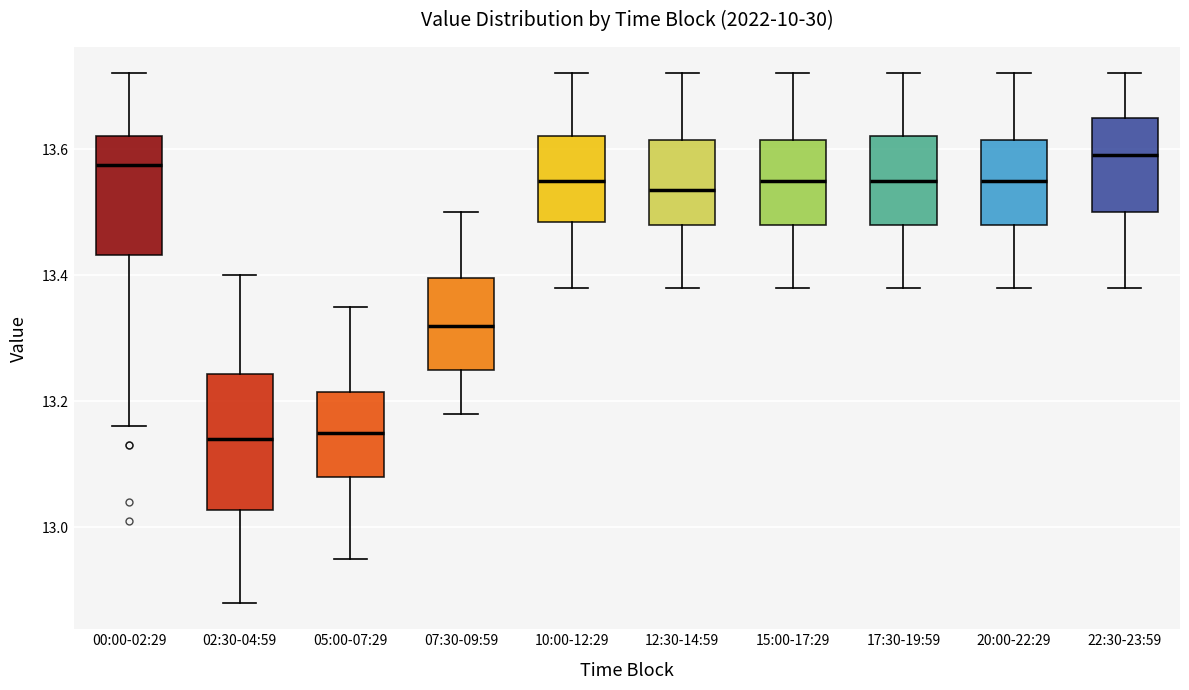

Reading left to right, transcribe this box plot: for each box, give where its median line is, the range the box spans, and where its two whiskers end, as read against the y-axis. The values are not printed on the chart, so give them approximately, as read against the axis.

00:00-02:29: median 13.58, box 13.44 to 13.62, whiskers 13.16 to 13.72
02:30-04:59: median 13.14, box 13.02 to 13.24, whiskers 12.88 to 13.40
05:00-07:29: median 13.16, box 13.08 to 13.22, whiskers 12.96 to 13.36
07:30-09:59: median 13.32, box 13.26 to 13.40, whiskers 13.18 to 13.50
10:00-12:29: median 13.56, box 13.48 to 13.62, whiskers 13.38 to 13.72
12:30-14:59: median 13.54, box 13.48 to 13.62, whiskers 13.38 to 13.72
15:00-17:29: median 13.56, box 13.48 to 13.62, whiskers 13.38 to 13.72
17:30-19:59: median 13.56, box 13.48 to 13.62, whiskers 13.38 to 13.72
20:00-22:29: median 13.56, box 13.48 to 13.62, whiskers 13.38 to 13.72
22:30-23:59: median 13.60, box 13.50 to 13.66, whiskers 13.38 to 13.72